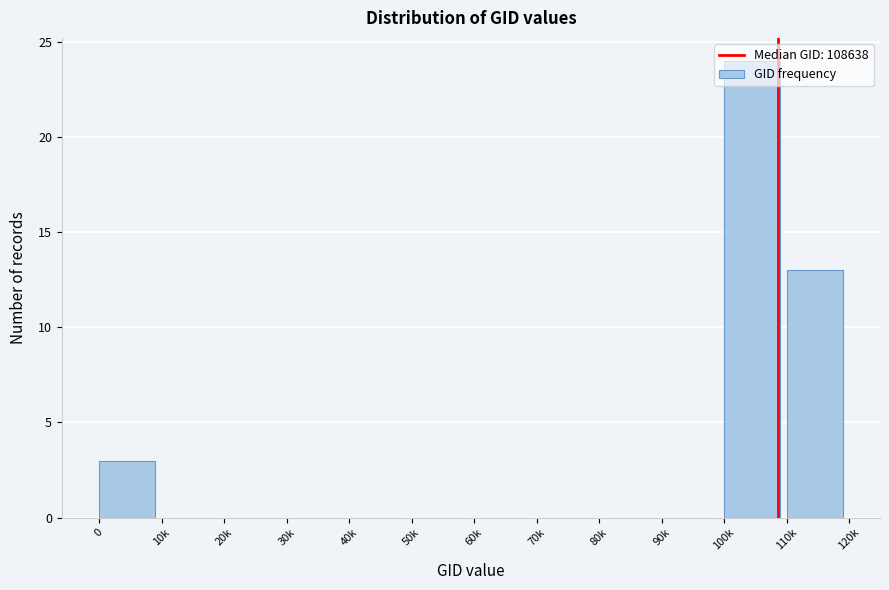

Which category has the highest value across all series?

100k